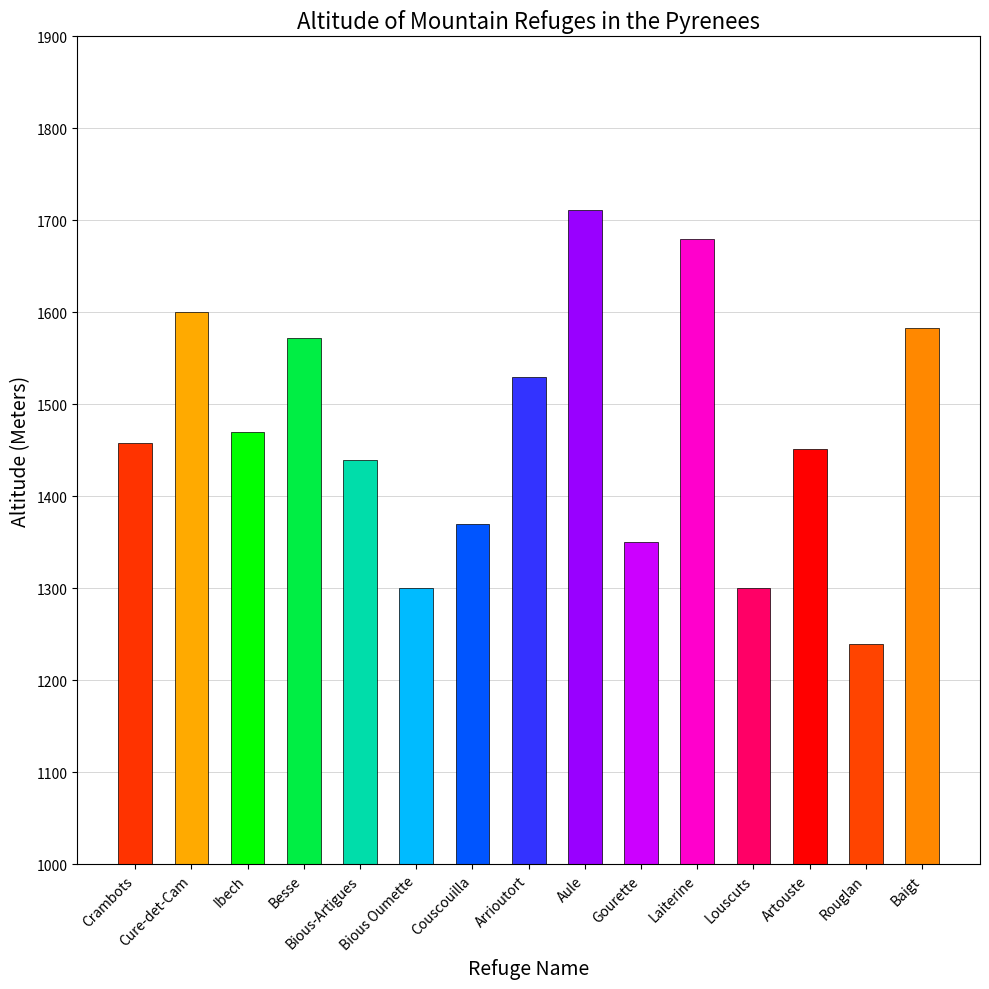

What is the label of the 3rd bar from the left?

Ibech